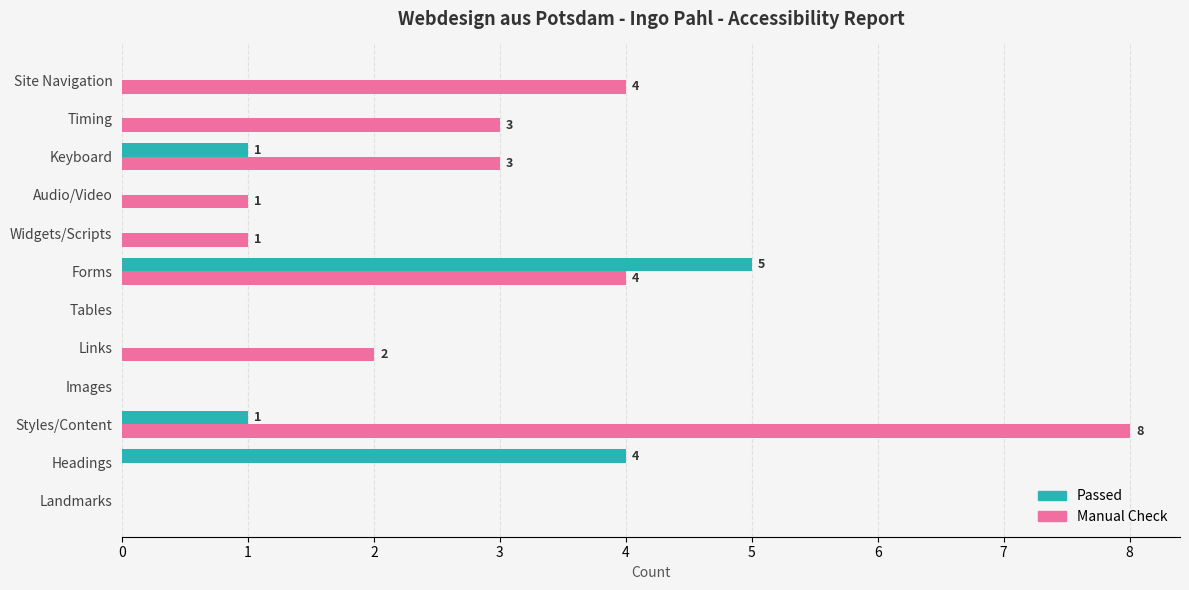

Count the Manual Check values in the range 0 to 4.

11